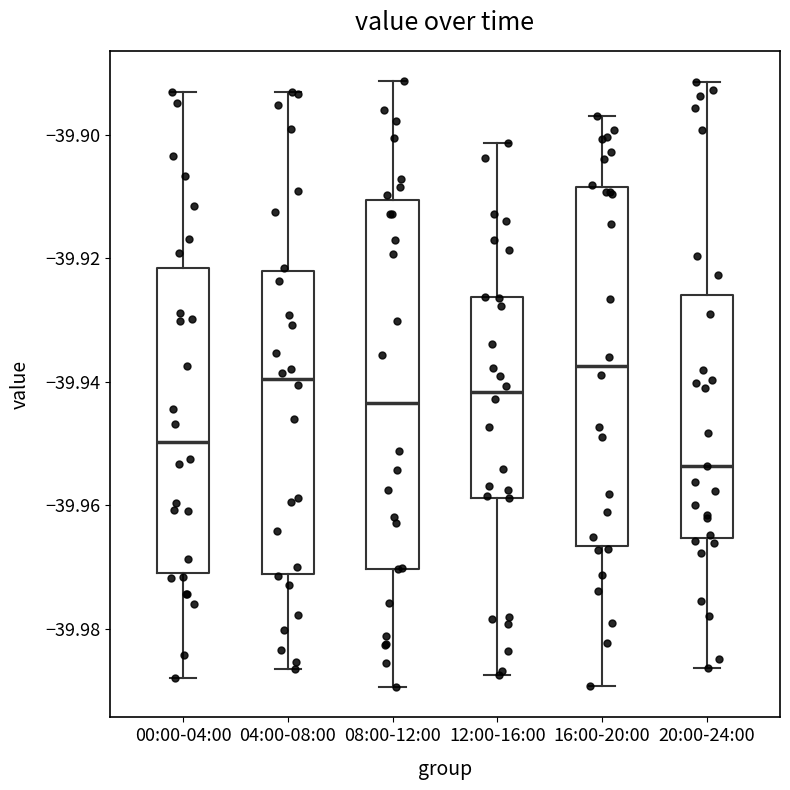

Which box's median line is the highest?

16:00-20:00